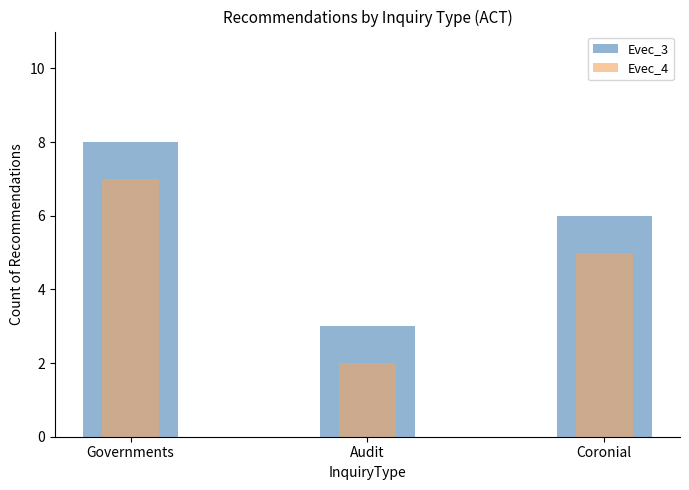

Does the chart contain any negative values?

No